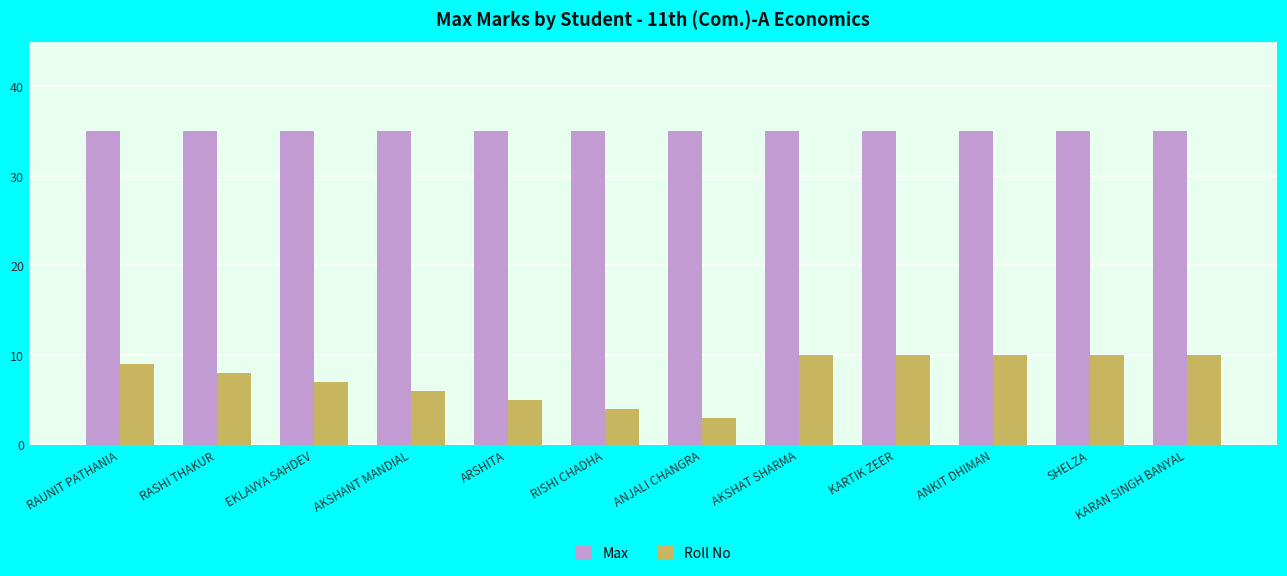

What is the value of the Roll No bar at the 8th from the left?

10